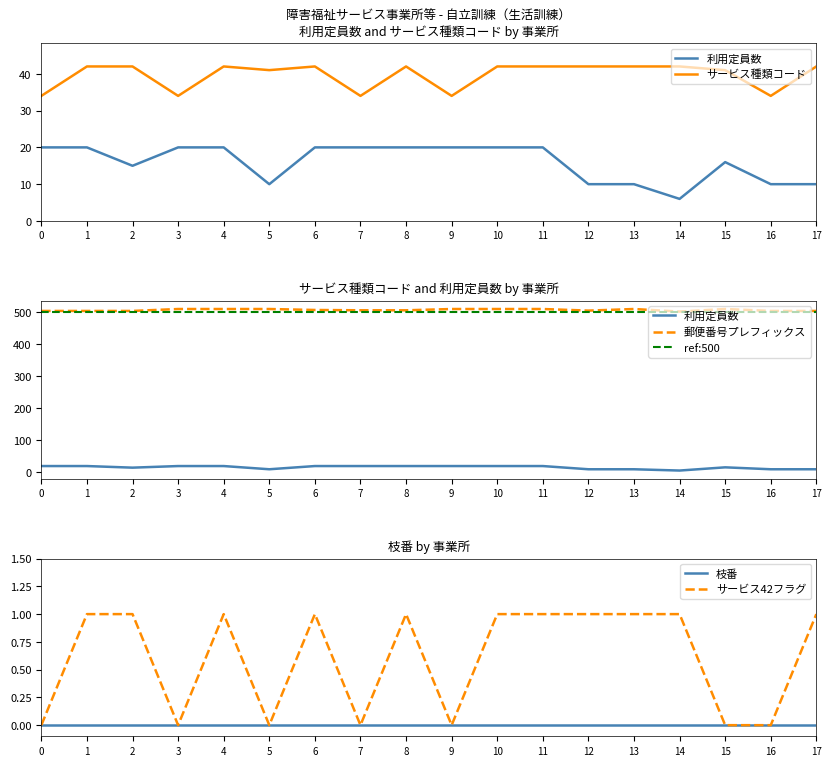

True or false: 利用定員数 and 郵便番号プレフィックス cross at least once.

False